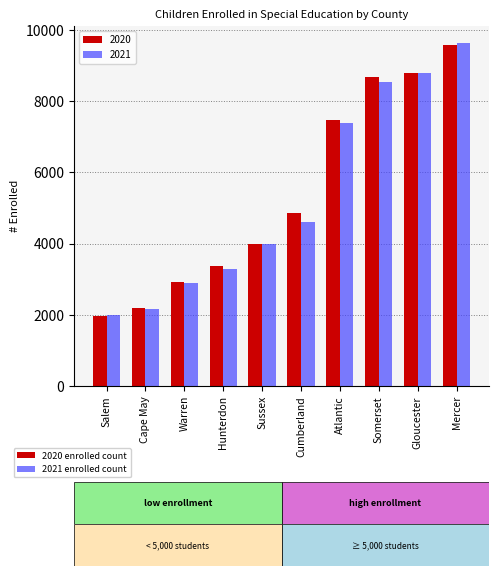

Reading left to right, extract all data points from this chart.

2020: Salem=1976	Cape May=2201	Warren=2934	Hunterdon=3357	Sussex=3981	Cumberland=4845	Atlantic=7456	Somerset=8679	Gloucester=8790	Mercer=9565
2021: Salem=1992	Cape May=2173	Warren=2893	Hunterdon=3279	Sussex=3985	Cumberland=4596	Atlantic=7392	Somerset=8538	Gloucester=8784	Mercer=9627